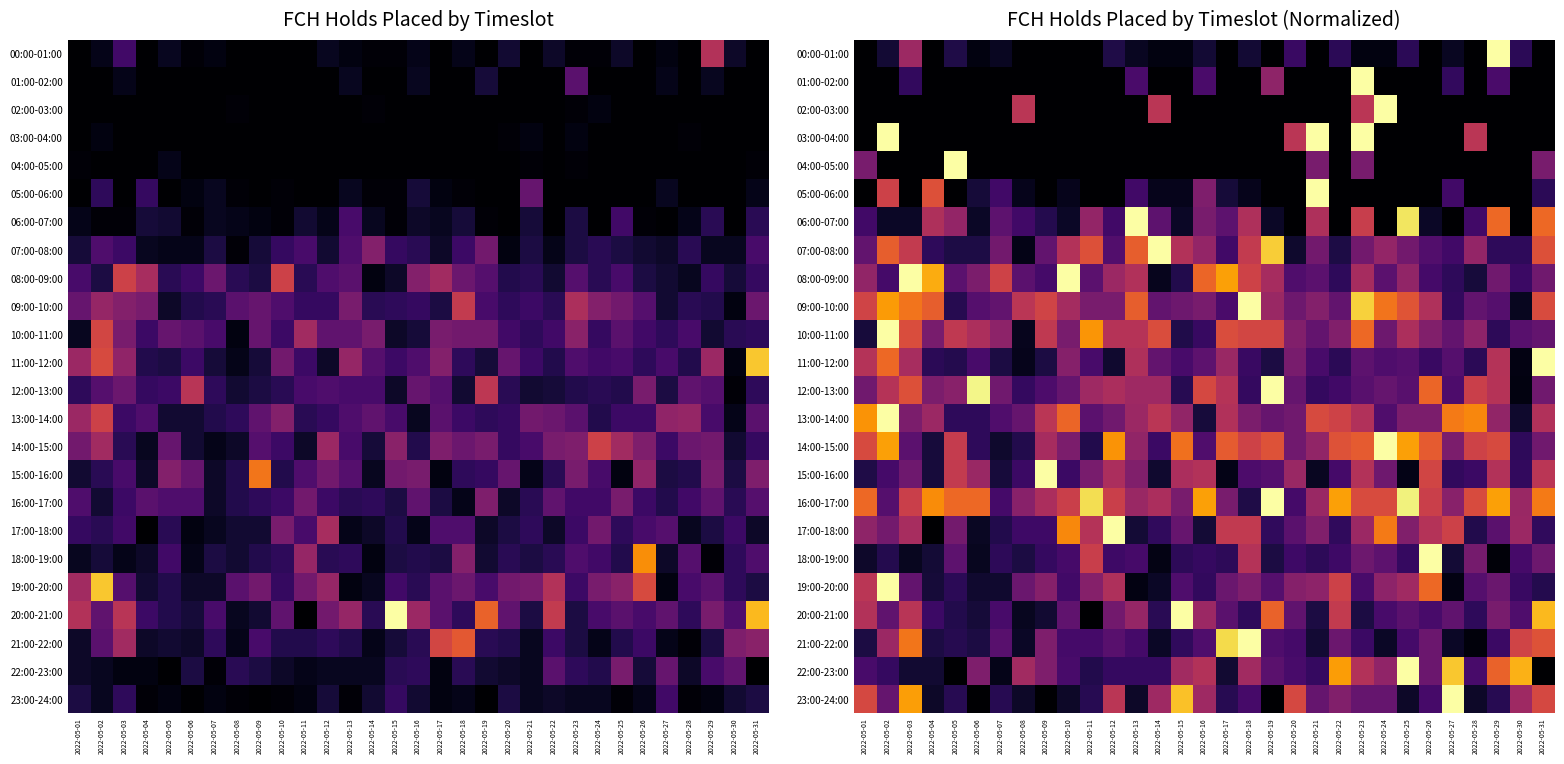

What is the maximum value shown in the chart?

1.0